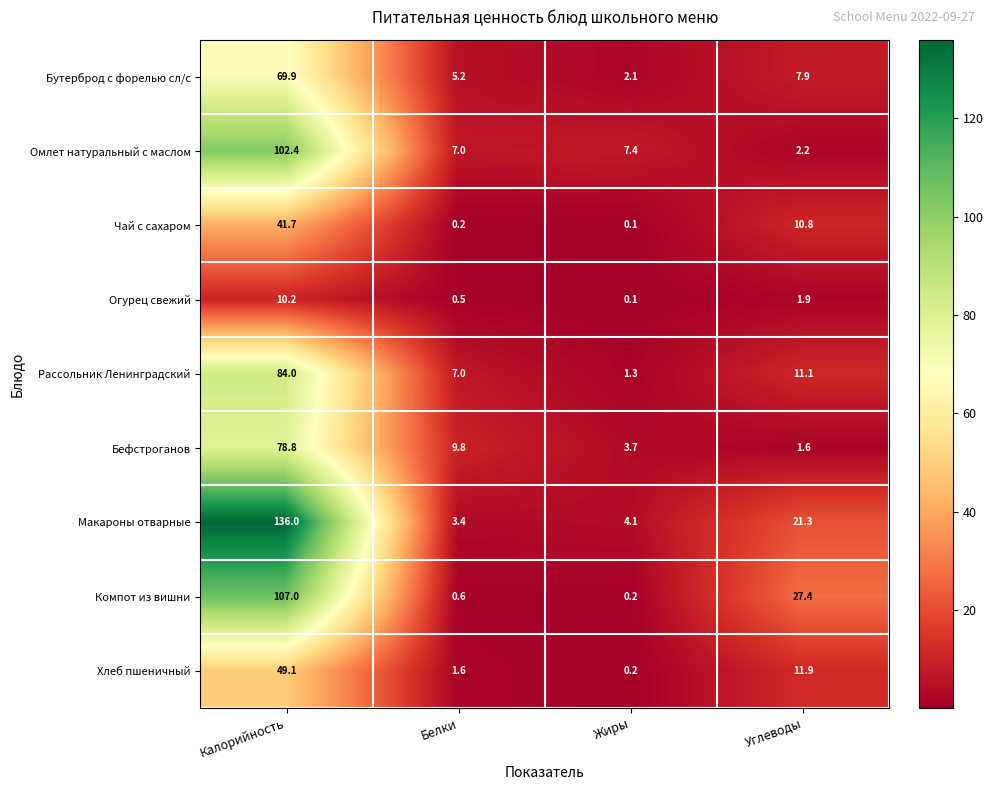

Which series has the widest spread of values?

Макароны отварные